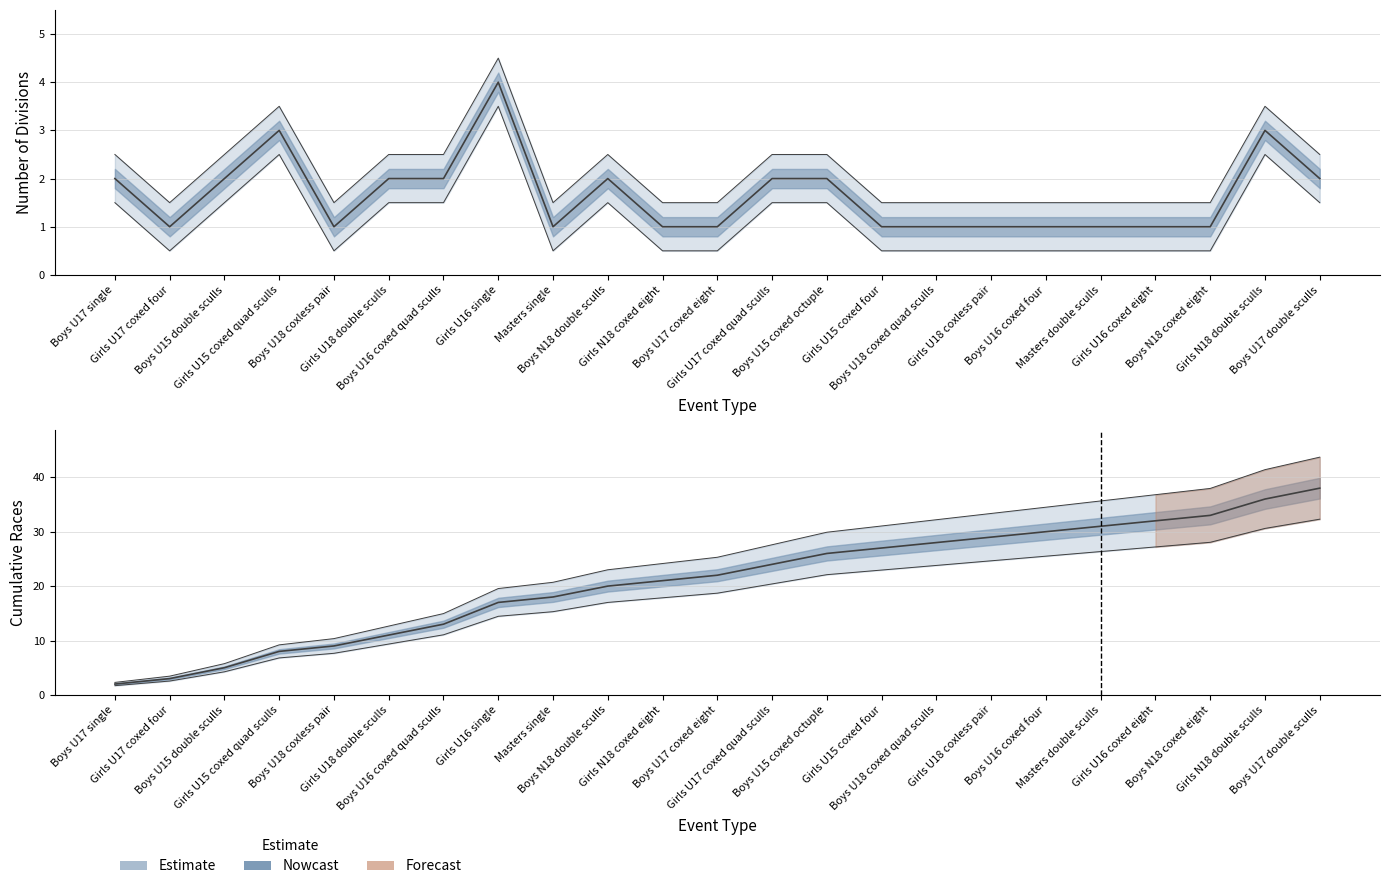

List the series in order of their overall mean, lowest first.

Number of Divisions, Cumulative Races